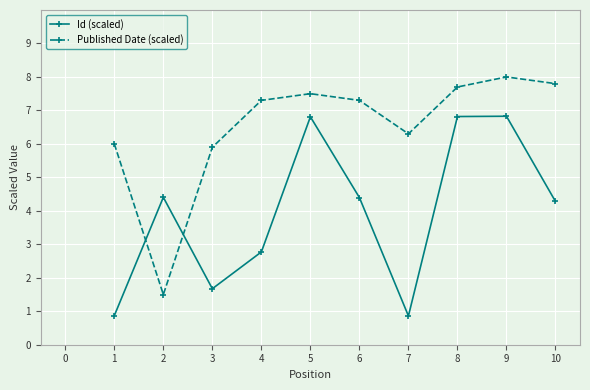

Is it true that Published Date (scaled) equals 12.0 at 5?

False